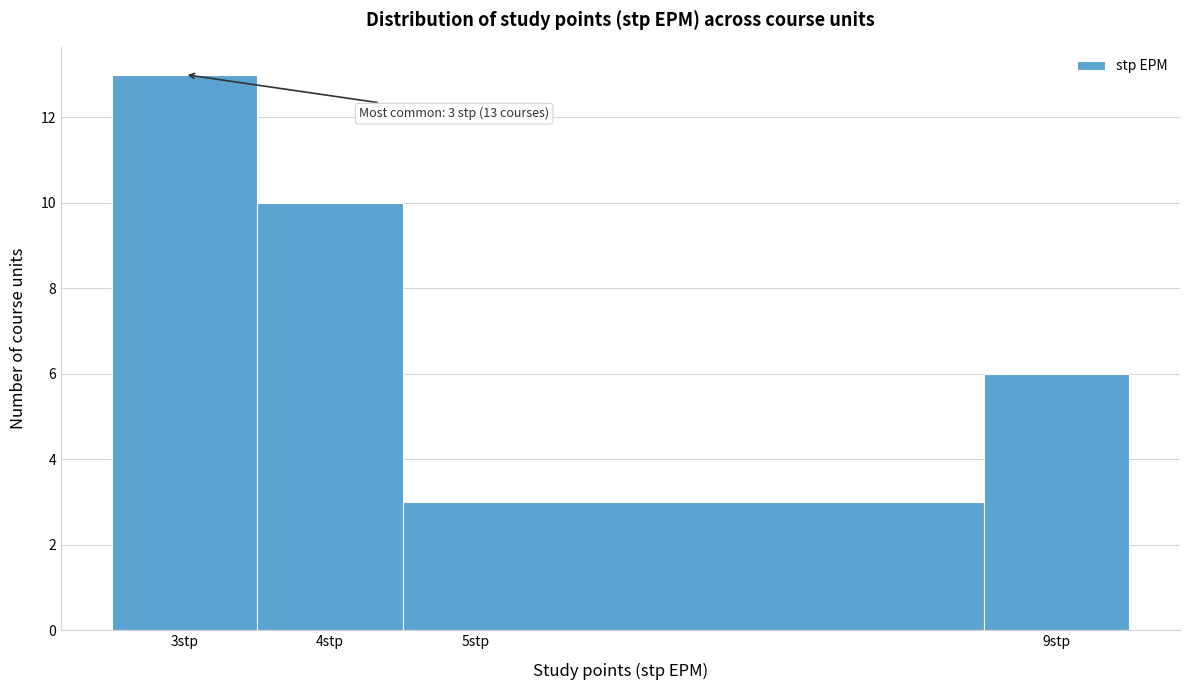

Which range on the x-axis has the tallest bar?

2.5 to 3.5